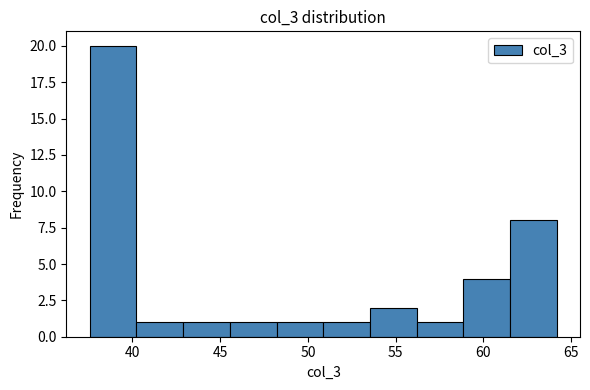

How tall is the bar that spans 45.5 to 48.0 on the x-axis? Neither the bar edges nor the heights are printed on the chart, so give them approximately, as read against the axes.

1